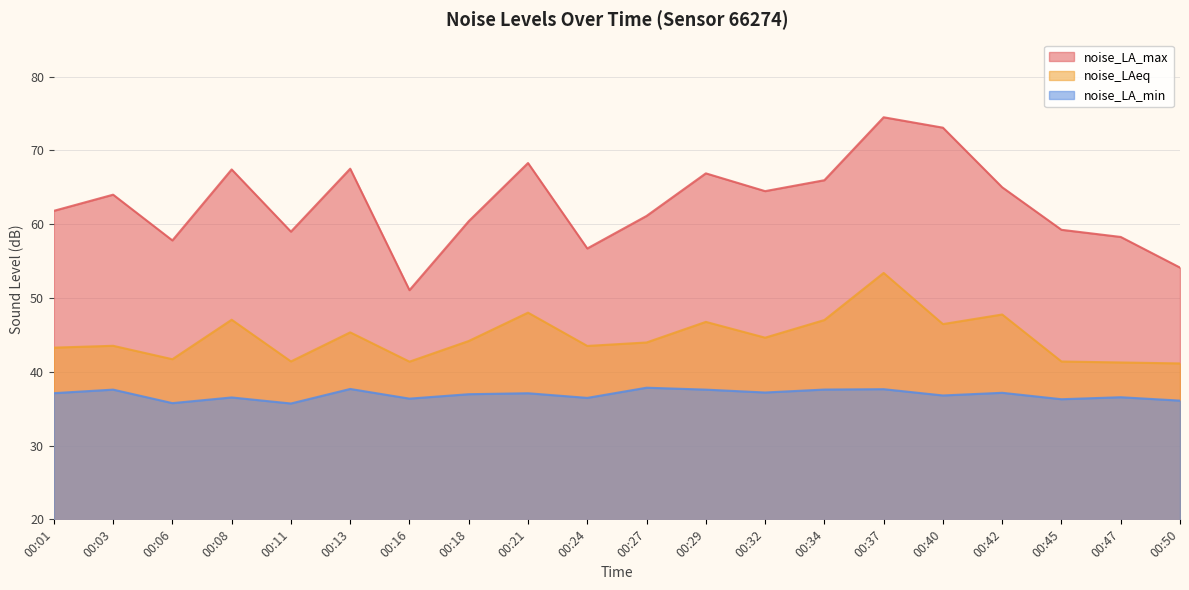

How many data points in noise_LAeq are less than 44?

10